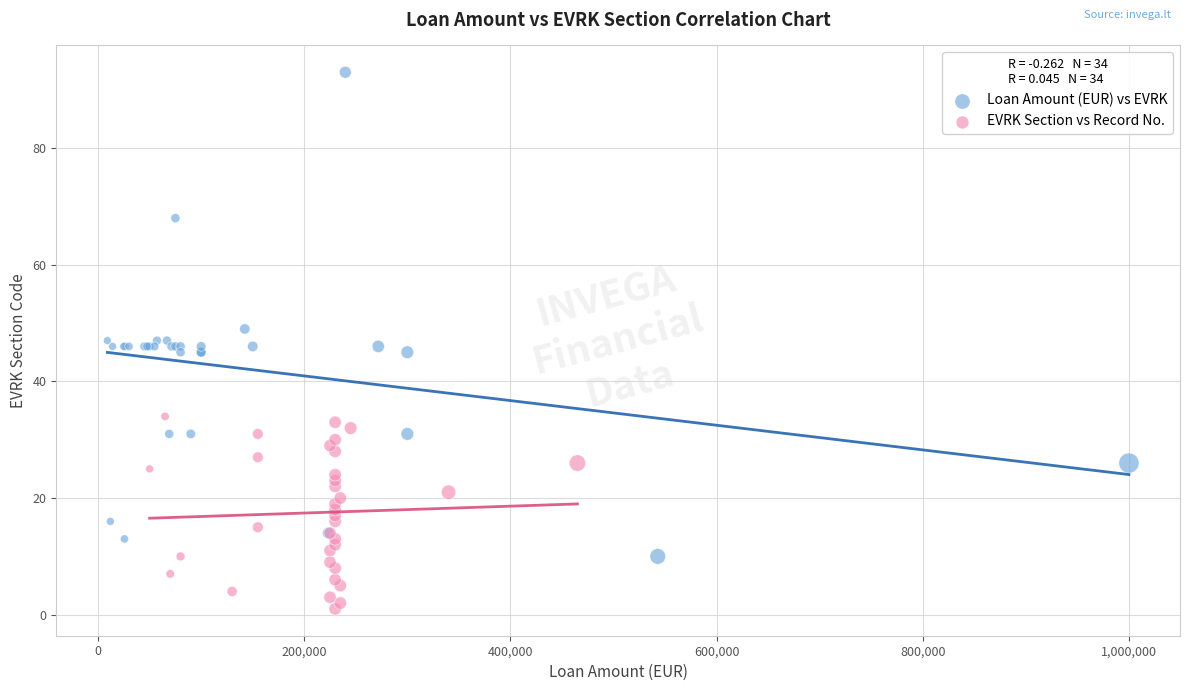

Which series contains the highest Y value?

Loan Amount (EUR) vs EVRK